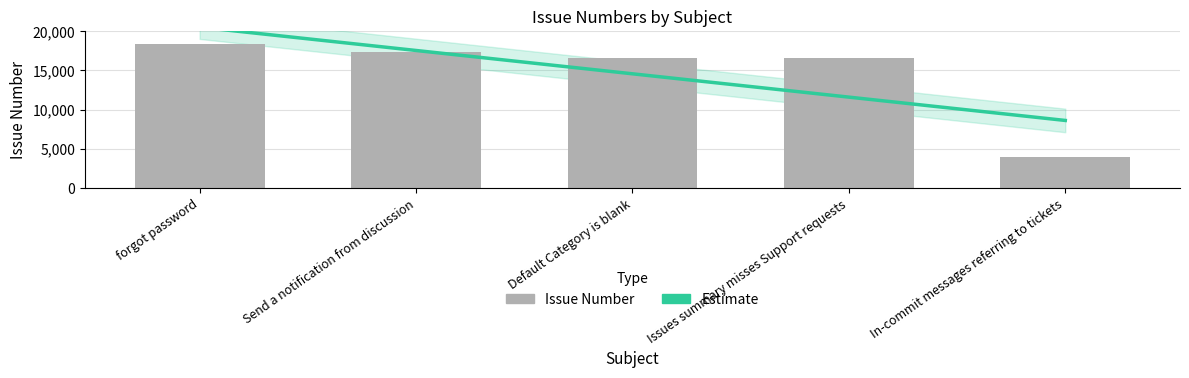

Approximately how many times larger is the value at Send a notification from discussion compared to In-commit messages referring to tickets?

4.4